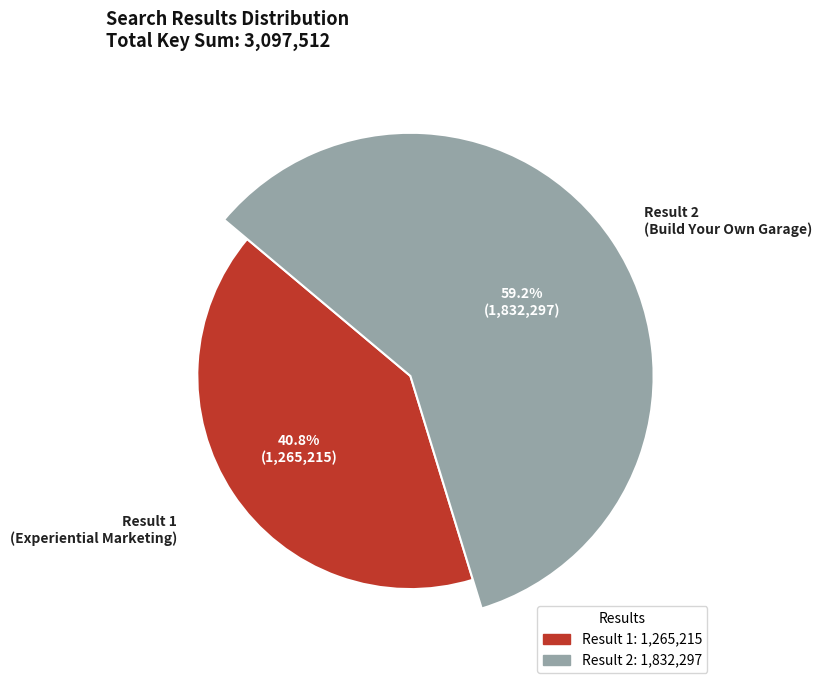

Which category has the smallest portion of the pie?

1